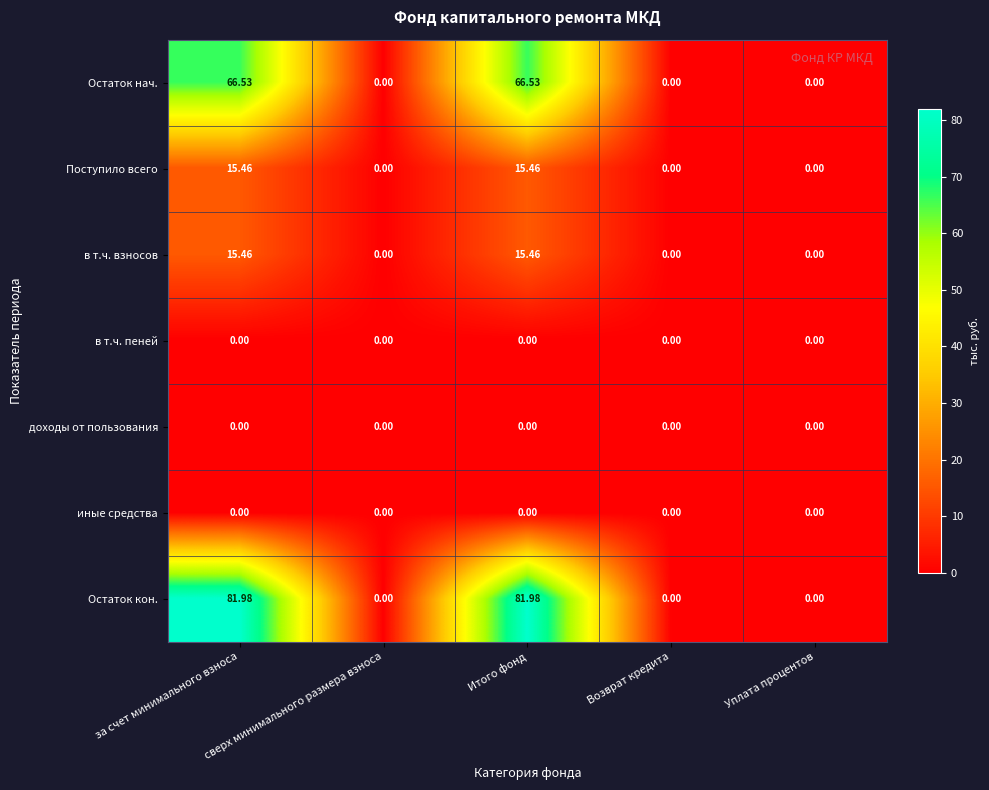

Which series has the largest total across all categories?

Остаток кон.